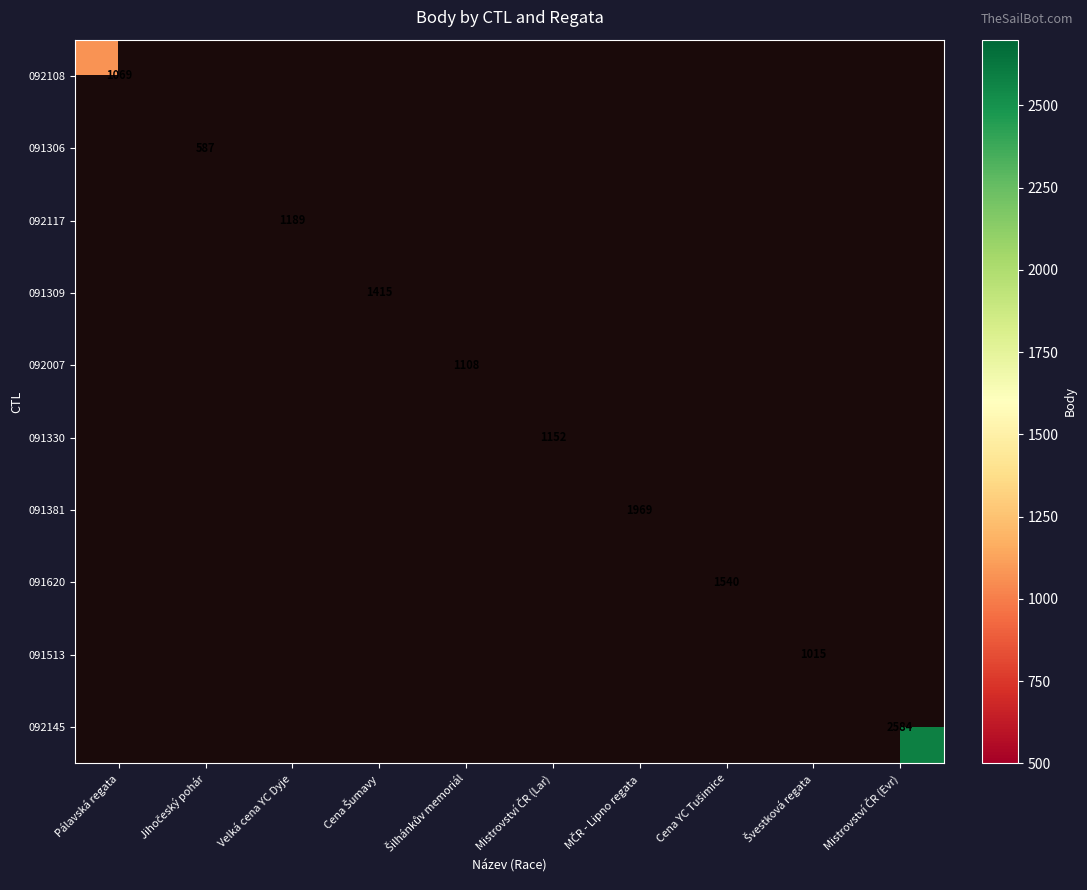

The 092108 series shows 238.5 at Pálavská regata. True or false?

False